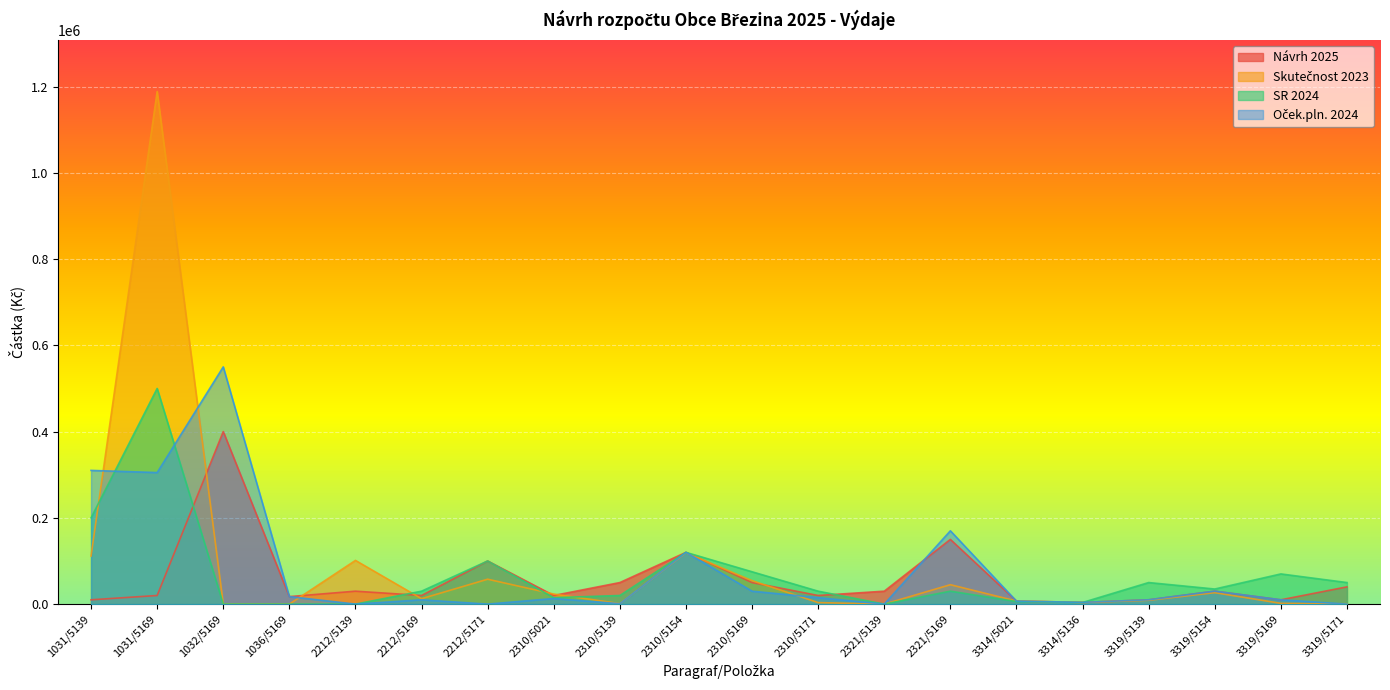

Count the number of data series in this chart.

4